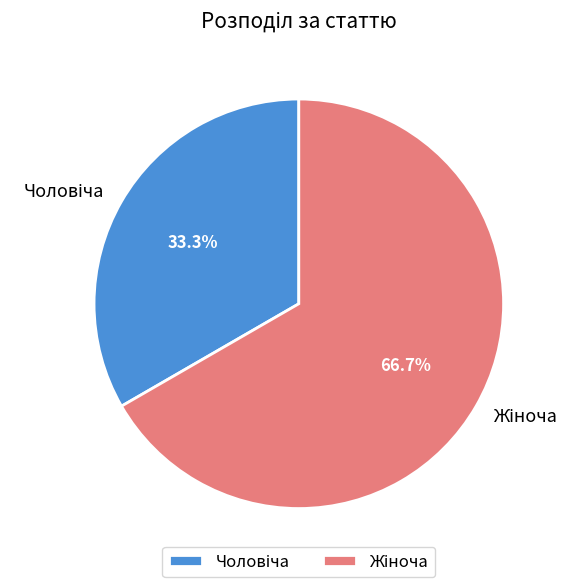

Count the number of slices in the pie.

2